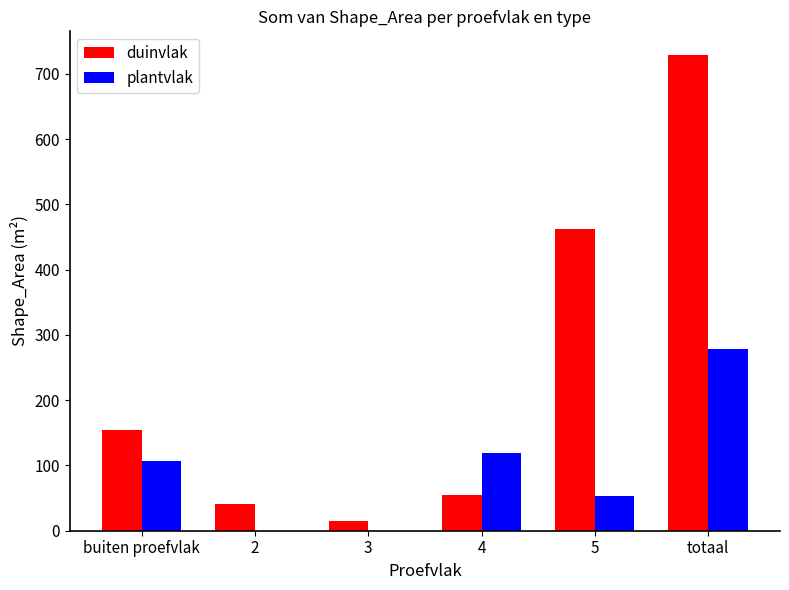

The value of duinvlak at 2 is 40.8. True or false?

True